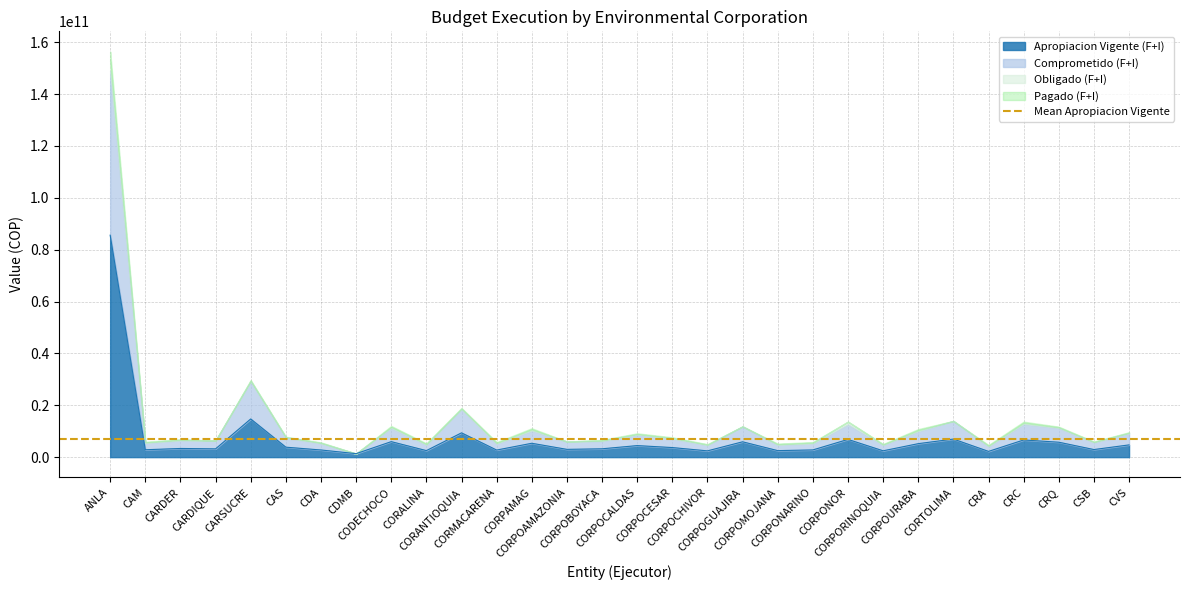

Where does the Obligado (F+I) series first go above 228478550?

ANLA